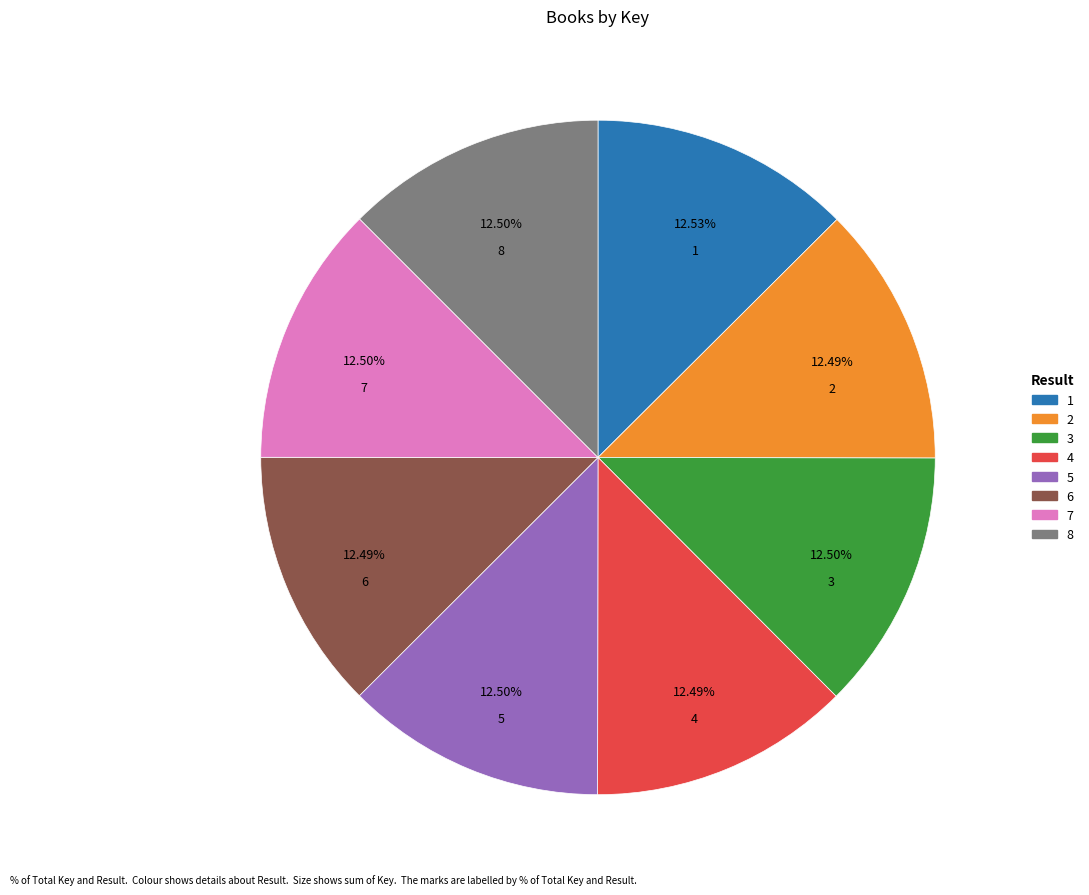

What is the ratio of the value at 8 to the value at 6?

1.0